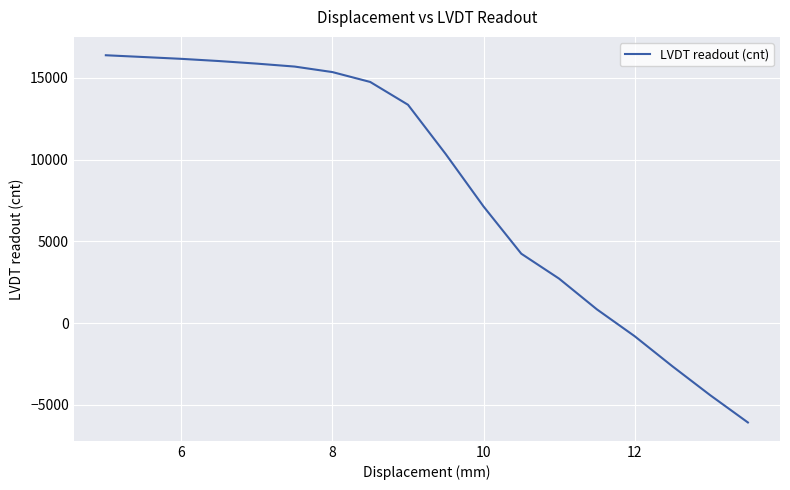

What is the maximum value shown in the chart?

16383.1